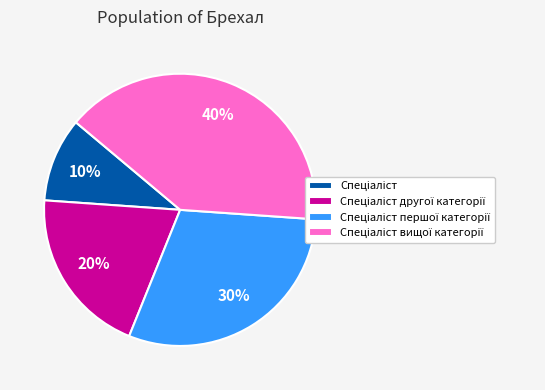

Does any single category account for the majority?

No